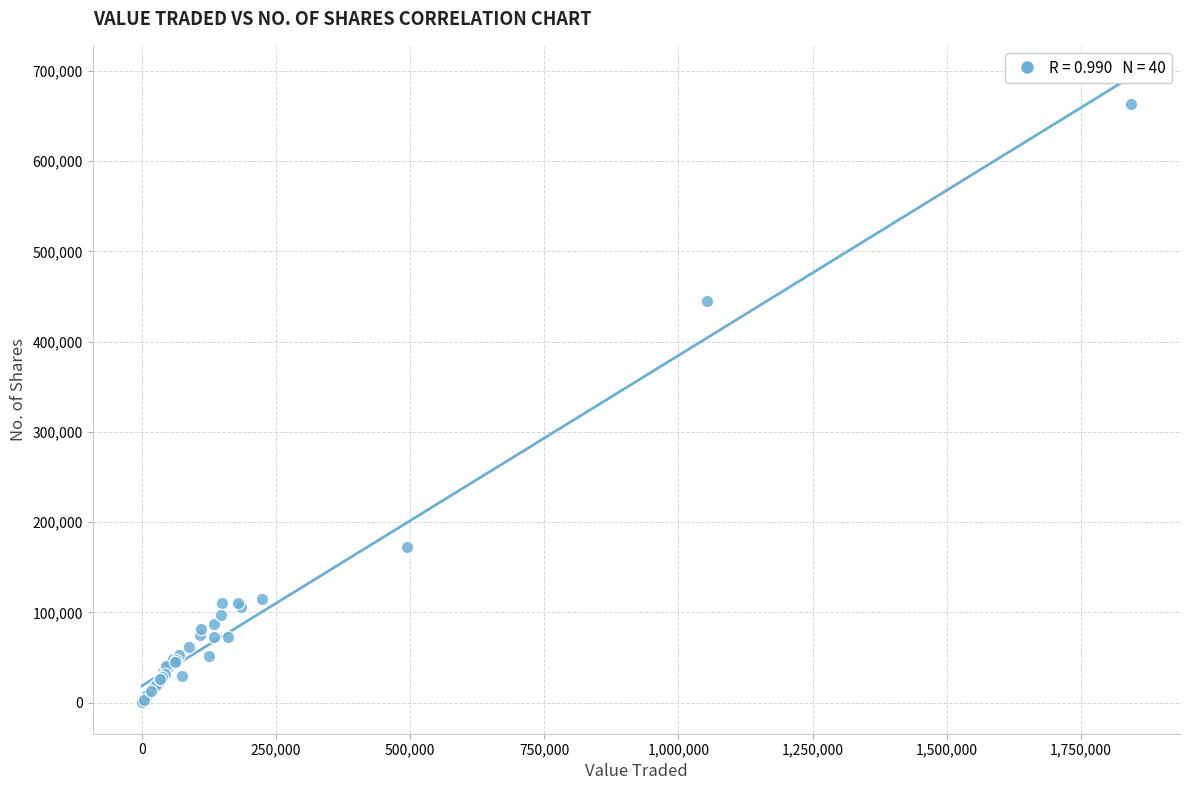

What Y value in the scatter plot is closest to 331723?

445548